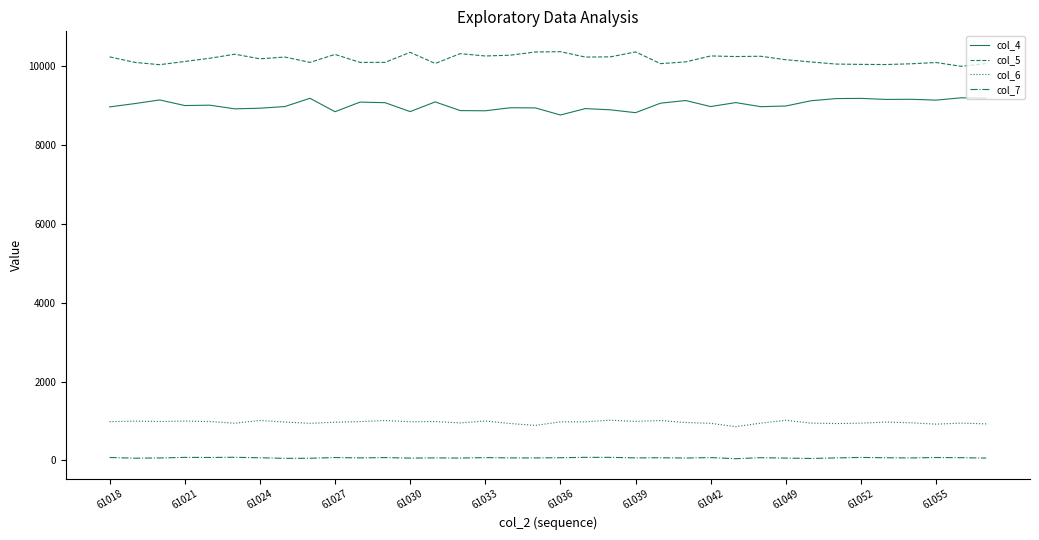

Rank the series by their maximum value, from highest to lowest.

col_5, col_4, col_6, col_7